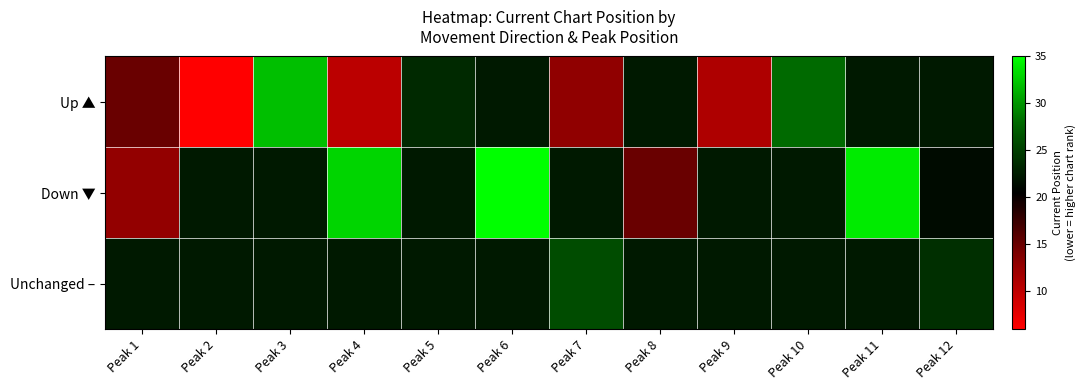

What is the spread (max minus min) of values at Peak 10?

5.7